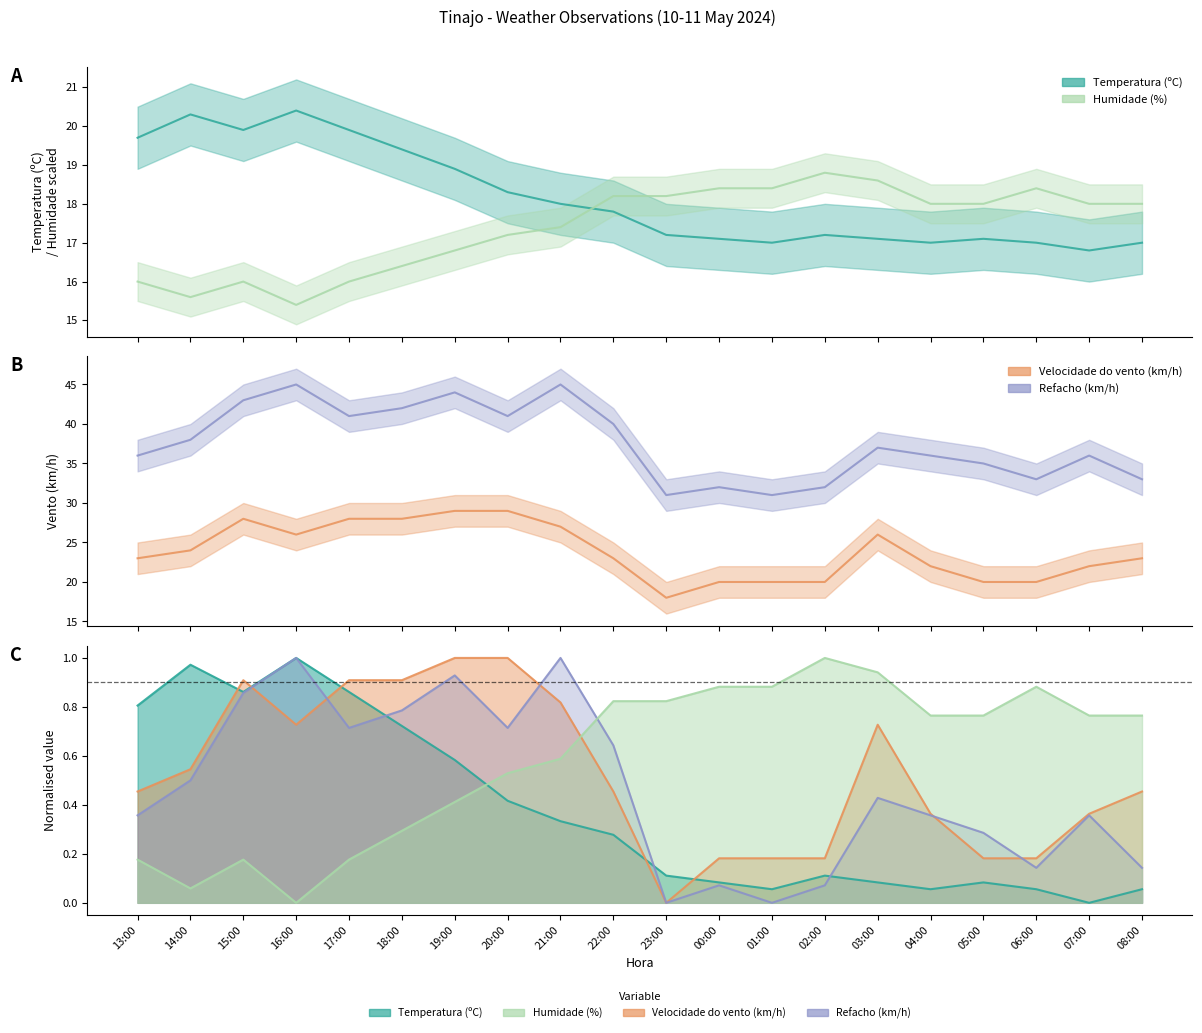

Does the chart have visible grid lines?

No